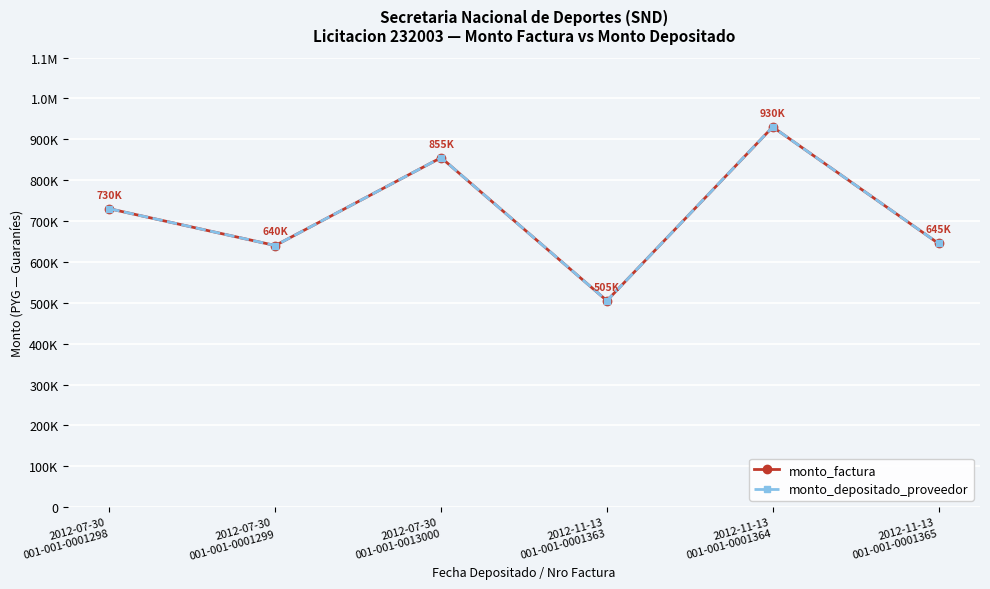

Does the chart have visible grid lines?

Yes